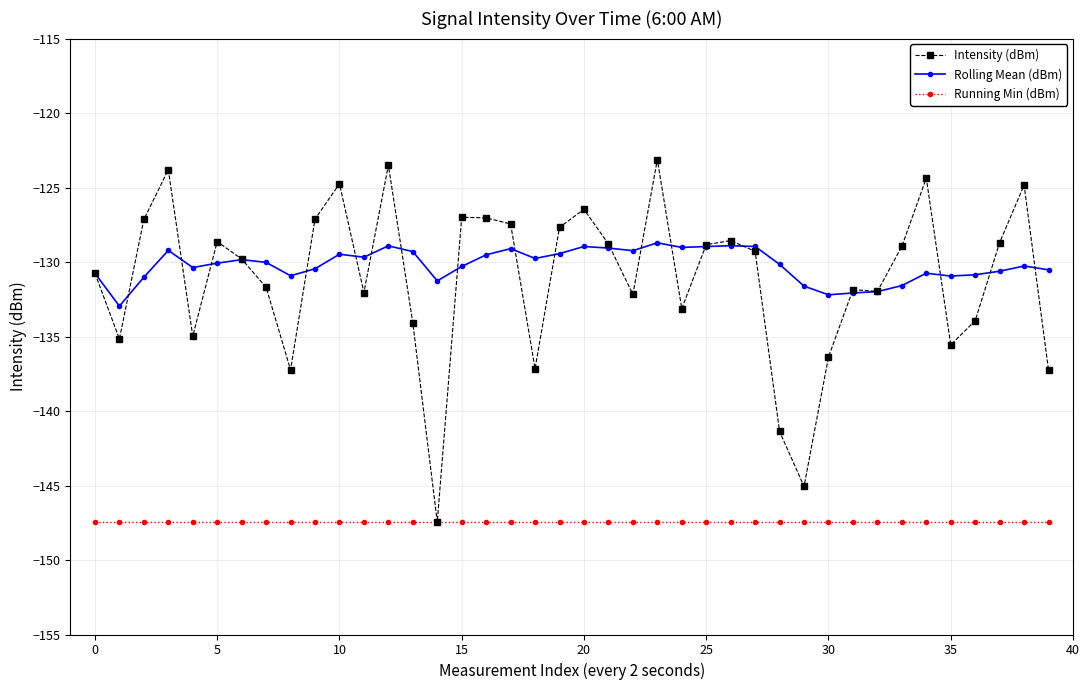

What is the maximum value shown in the chart?

-123.1